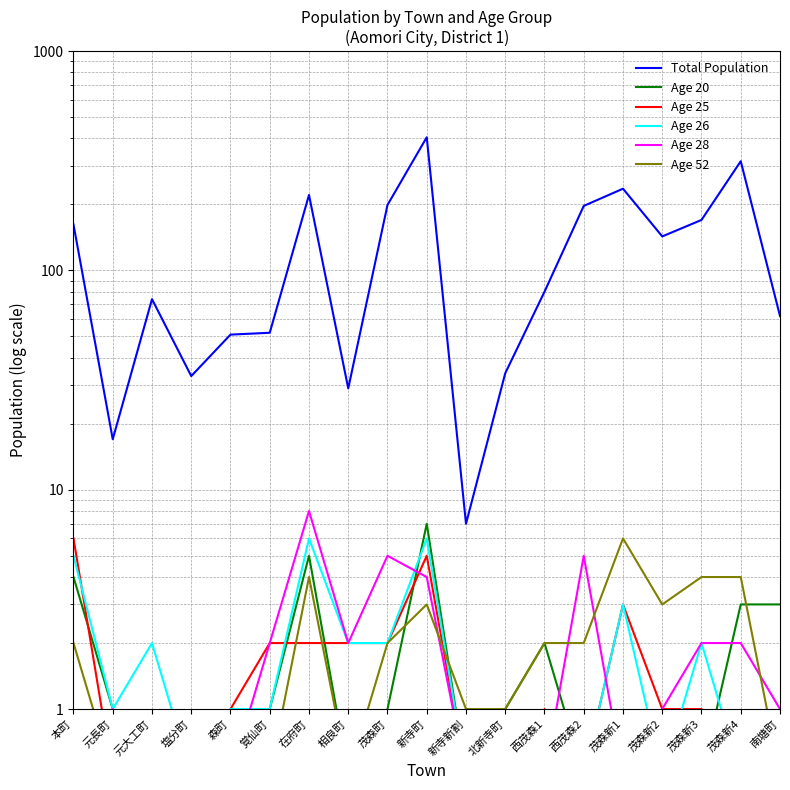

What value does the Age 20 series have at 西茂森1?

2.0